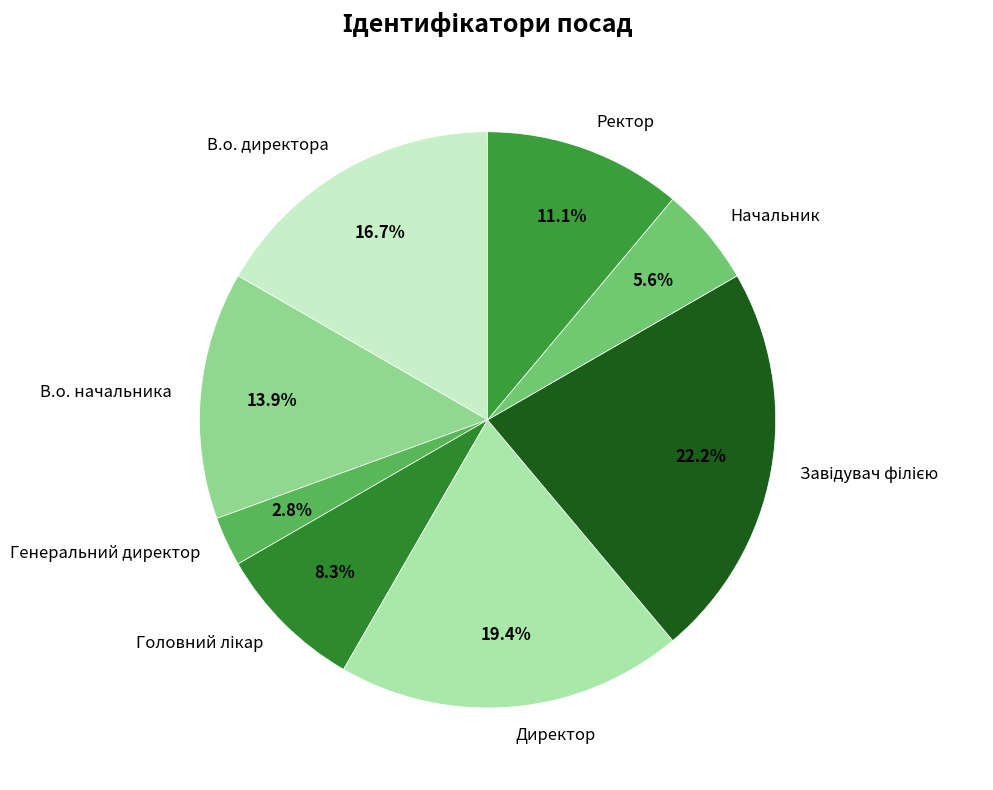

Combined, do Директор and Начальник account for over 50%?

No